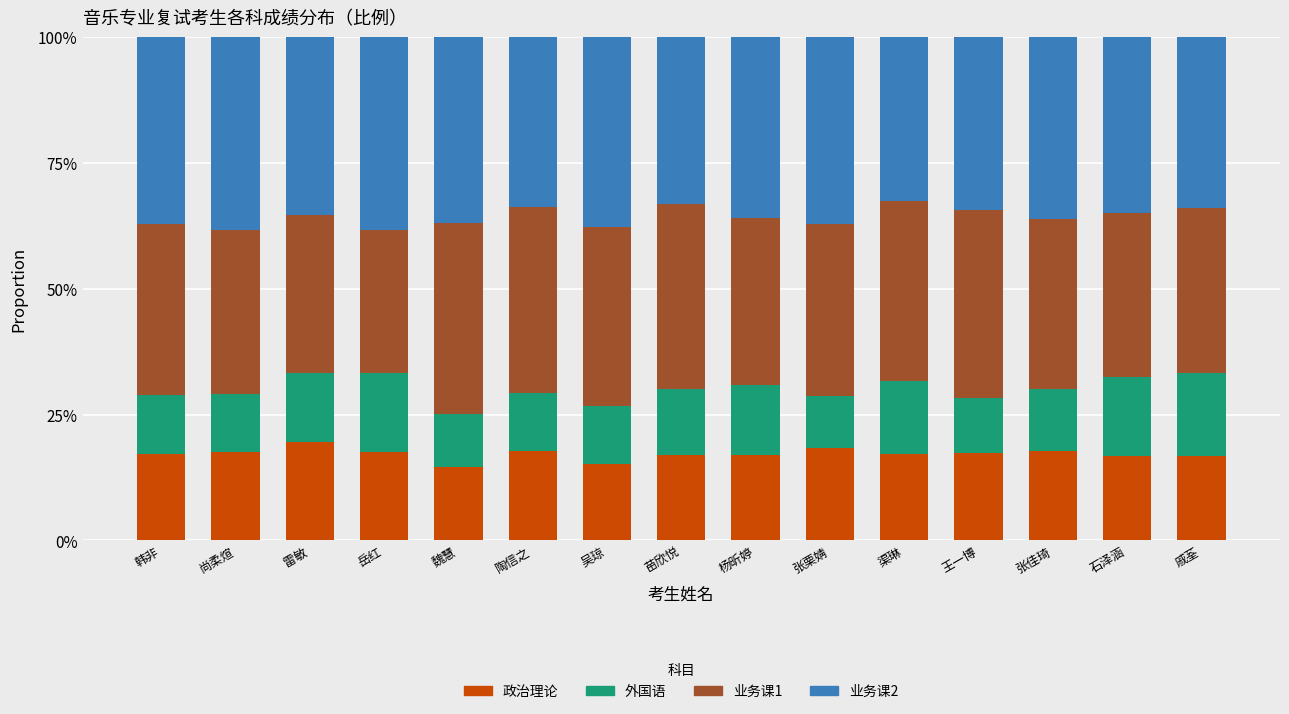

What are all the series names shown in the legend?

政治理论, 外国语, 业务课1, 业务课2